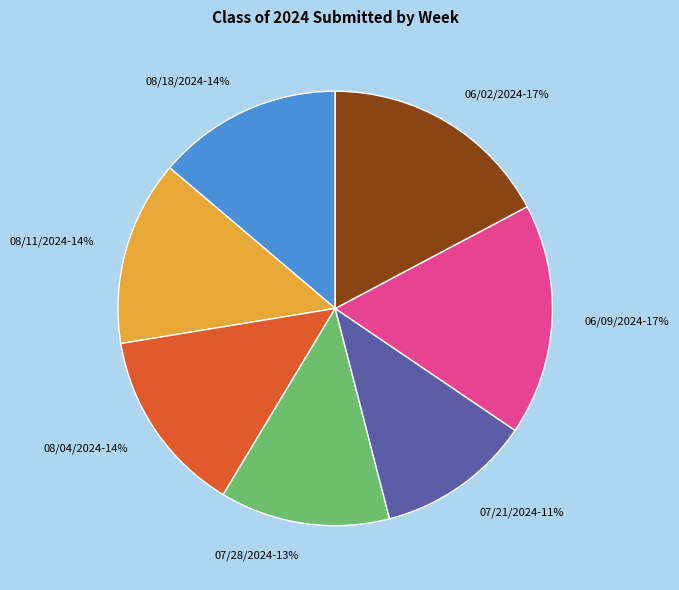

To the nearest percent, what is the difference between the largest and smallest slice percentages?

6%